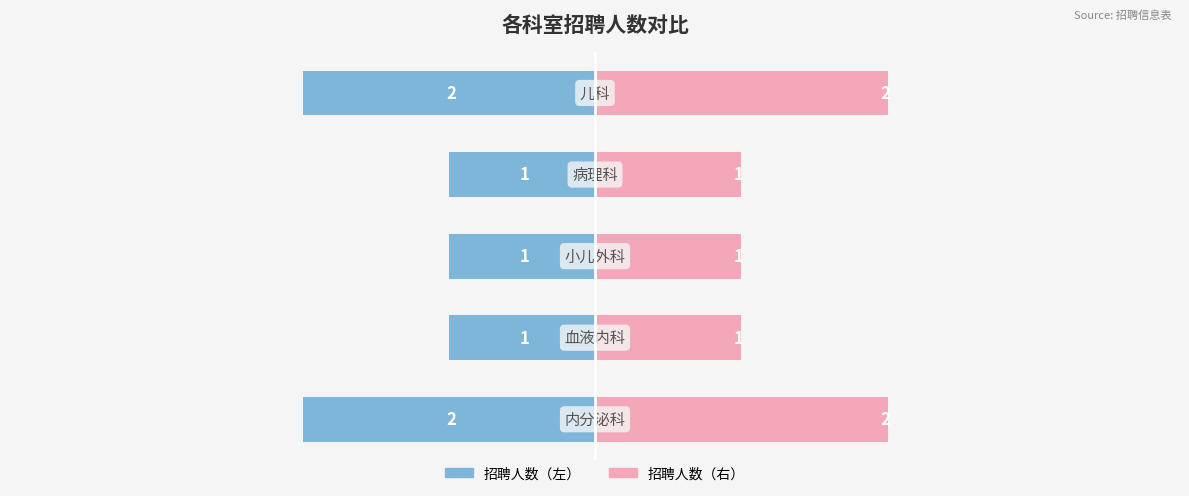

Reading left to right, list all the values displayed in this chart.

招聘人数（蓝）: 0=-2	1=-1	2=-1	3=-1	4=-2
招聘人数: 0=2	1=1	2=1	3=1	4=2